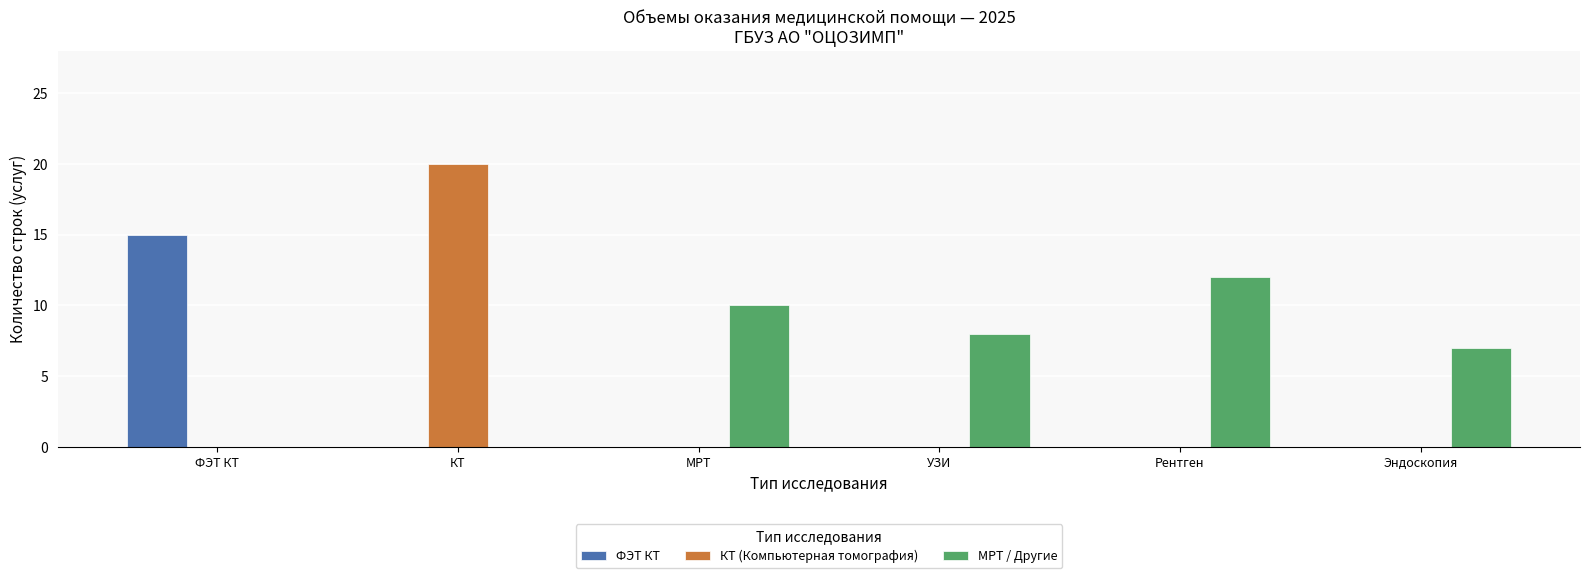

Is the value of МРТ / Другие at УЗИ greater than the value of ФЭТ КТ at ФЭТ КТ?

No